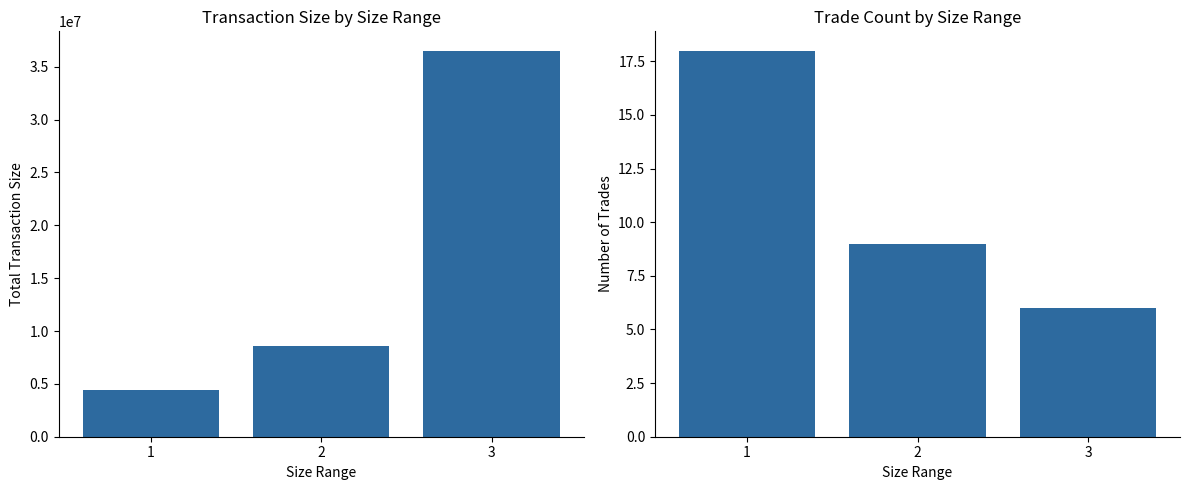

Rank the categories by Number of Trades value from lowest to highest.

3, 2, 1